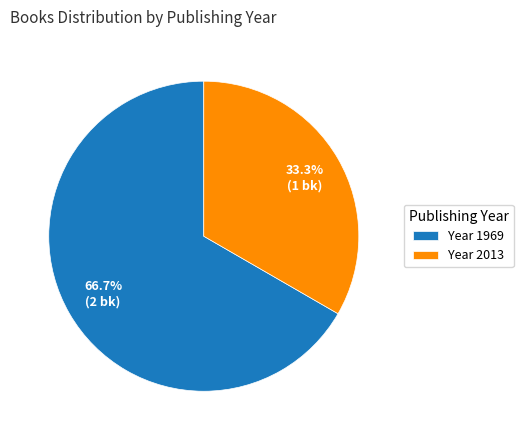

Does Year 1969 represent more than half of the total?

Yes